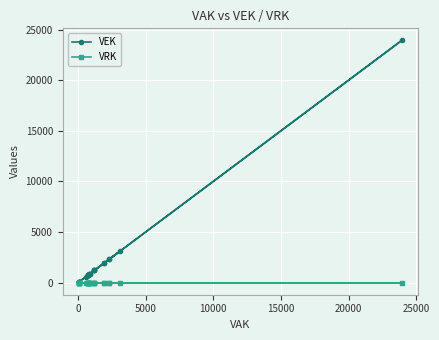

Reading right to left, transcribe all the data shown in this chart.

VEK: 1204	1204	1204	1204	68	68	68	68	68	68	572	883	883	846	846	3127	714	714	714	714	714	714	23922	2314	2314	1903	1903
VRK: 0	0	0	0	0	0	0	0	0	0	0	0	0	0	0	0	0	0	0	0	0	0	0	0	0	0	0